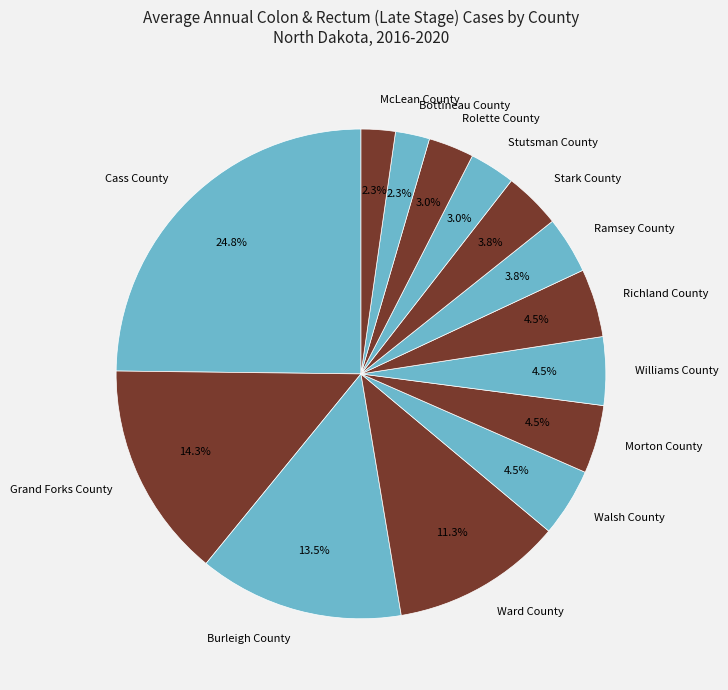

True or false: Ward County accounts for 11% of the total.

True